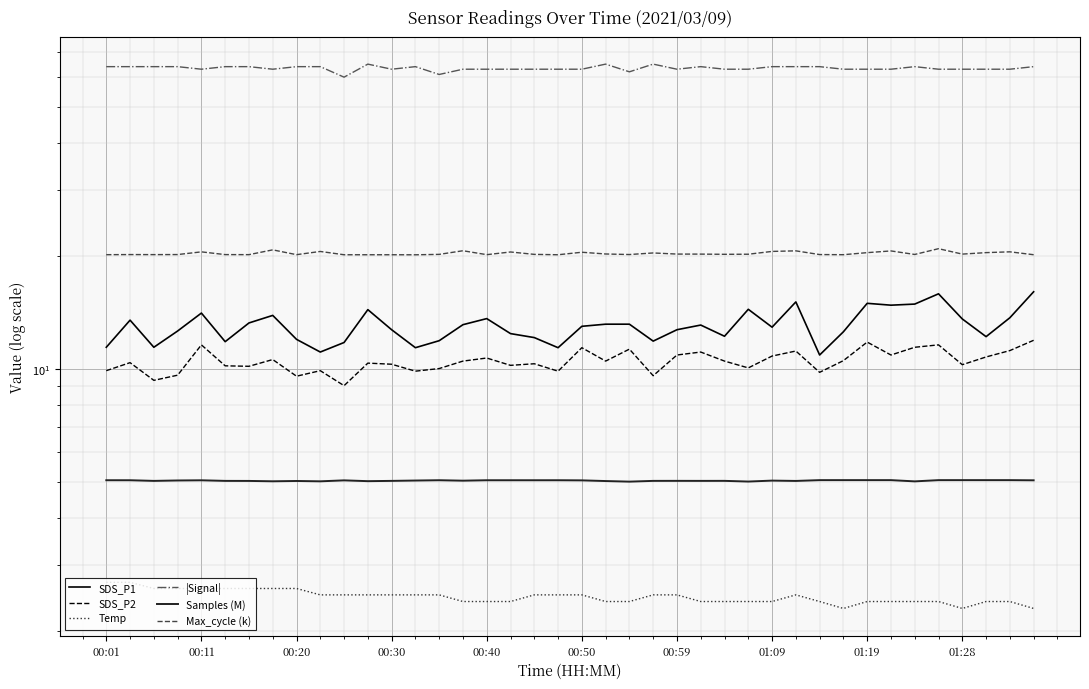

In |Signal|, how many points are lower than both neighbors (excluding endpoints)?

7